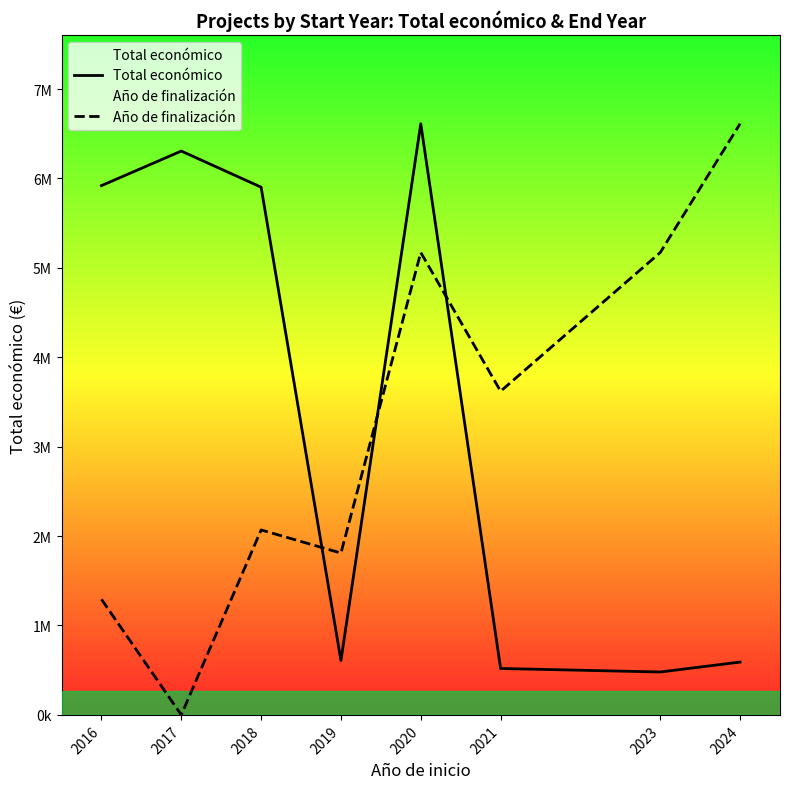

Is it true that Total económico equals 590934.1 at 2024?

True